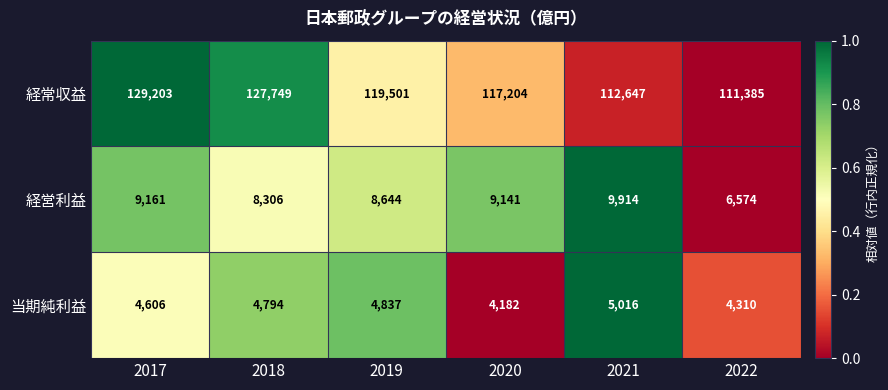

What is the greatest value displayed?

129203